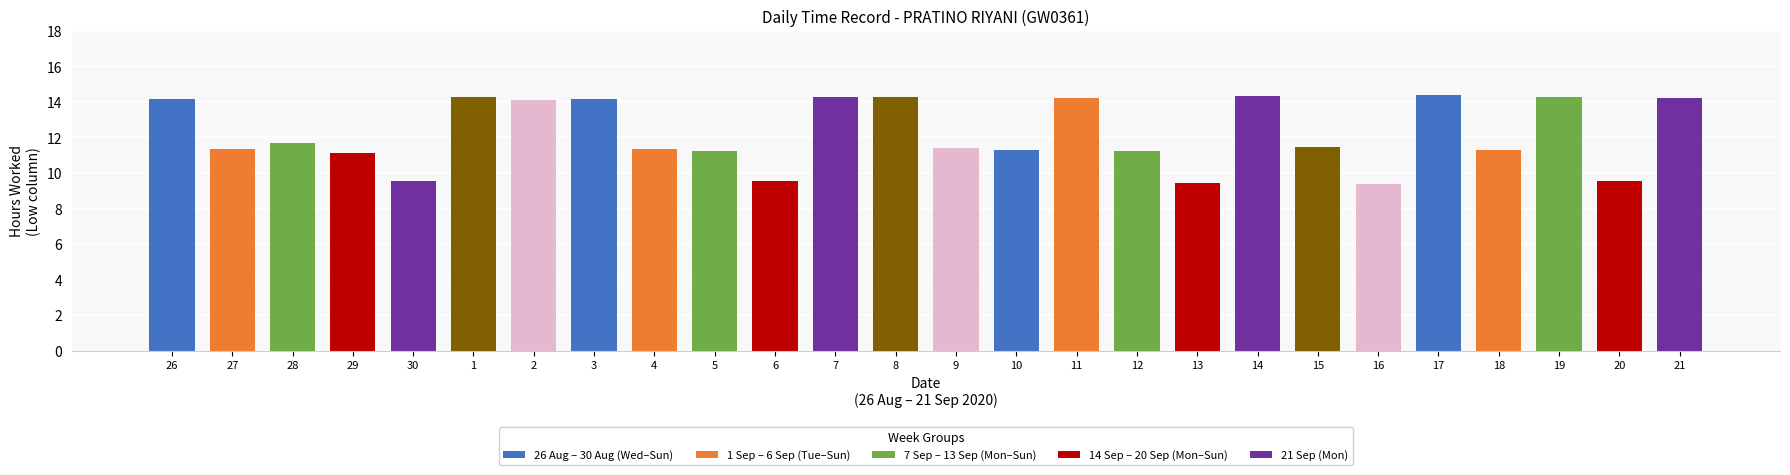

What is the value of the 13th bar from the left?

14.3